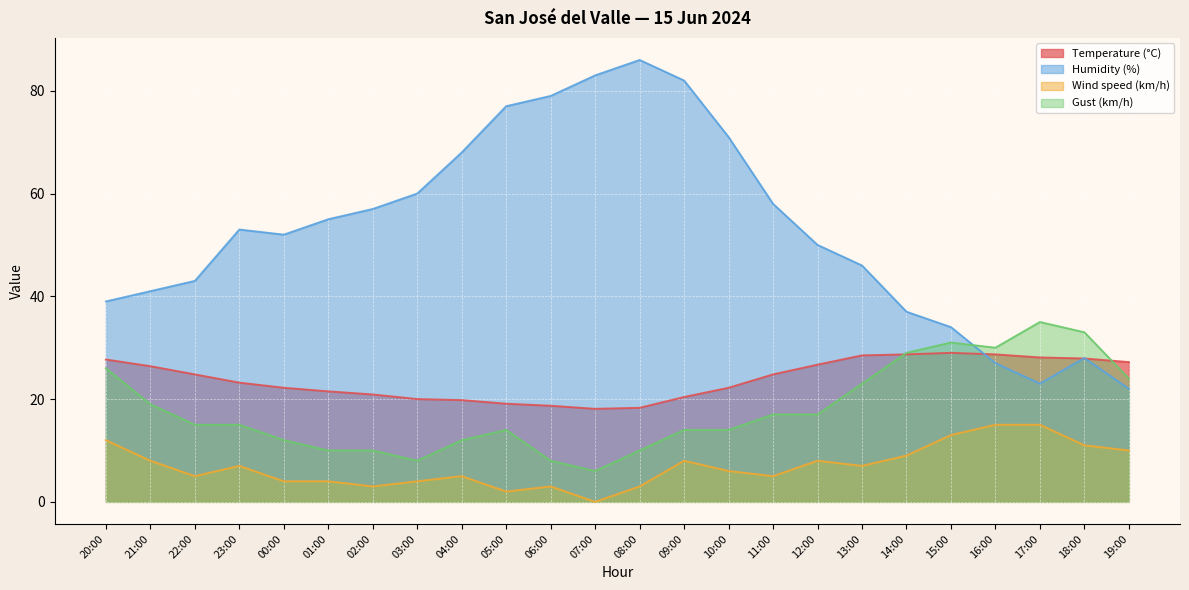

What position from the right is 16:00?

4